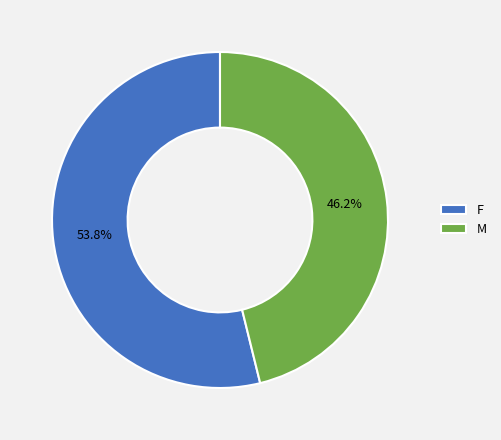

Approximately how many times larger is the value at M compared to F?

0.9